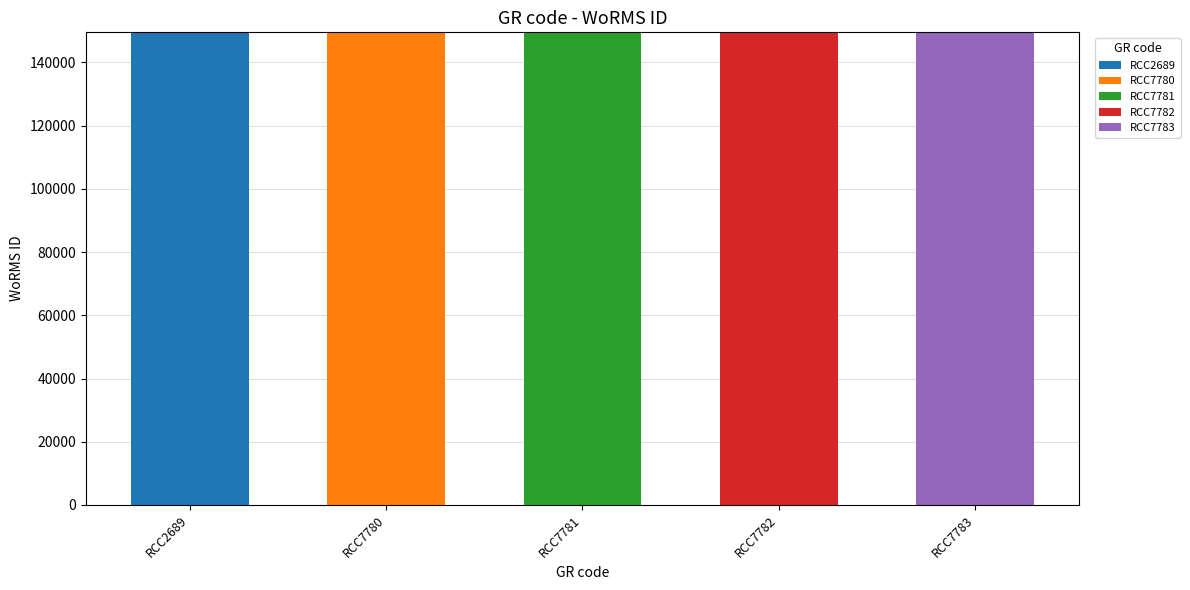

What is the sum of all RCC2689 values?

149537